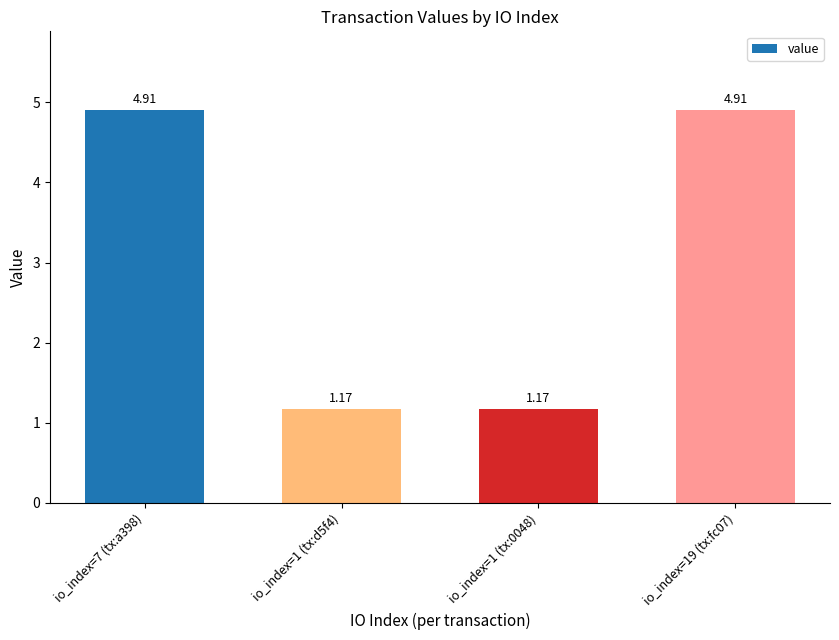

Approximately how many times larger is the value at io_index=7 (tx:a398) compared to io_index=1 (tx:0048)?

4.2